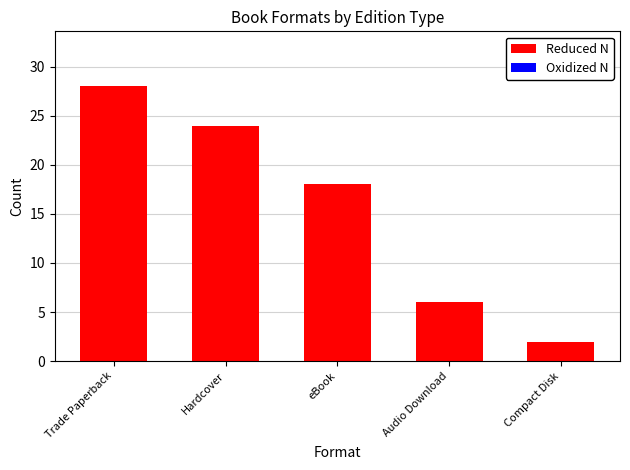

What is the change in value from Hardcover to Audio Download?

-18